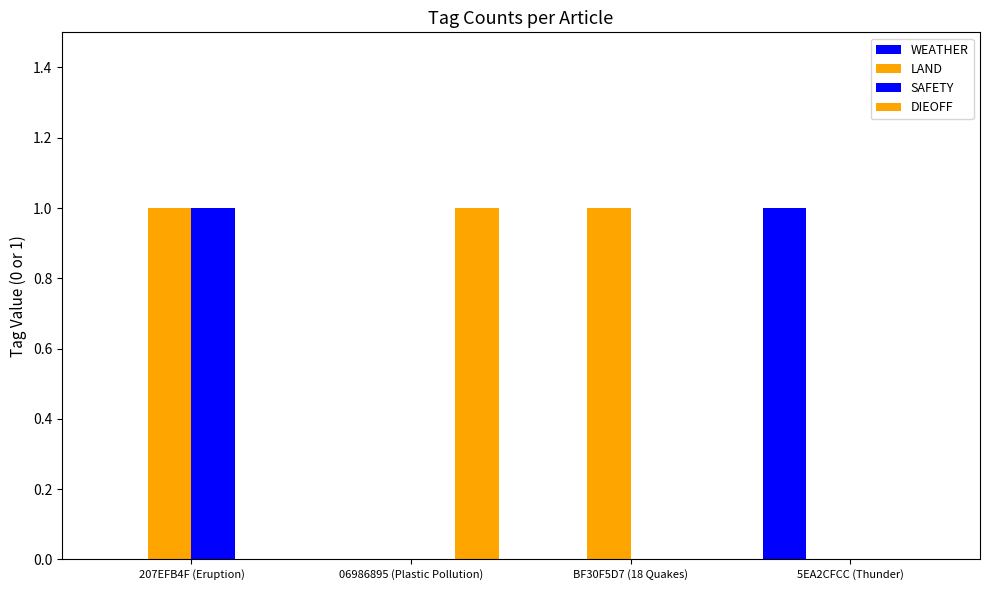

The WEATHER series shows 1 at 5EA2CFCC (Thunder). True or false?

True